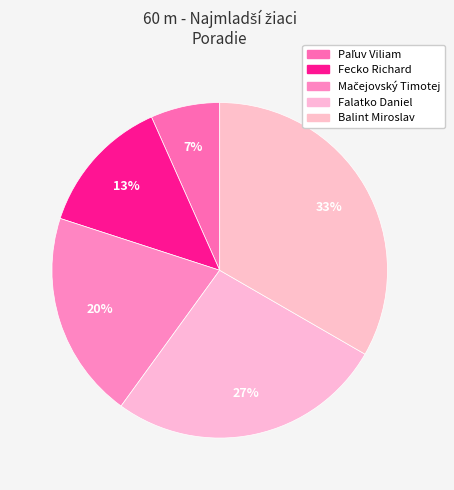

Approximately how many times larger is the value at Fecko Richard compared to Falatko Daniel?

0.5